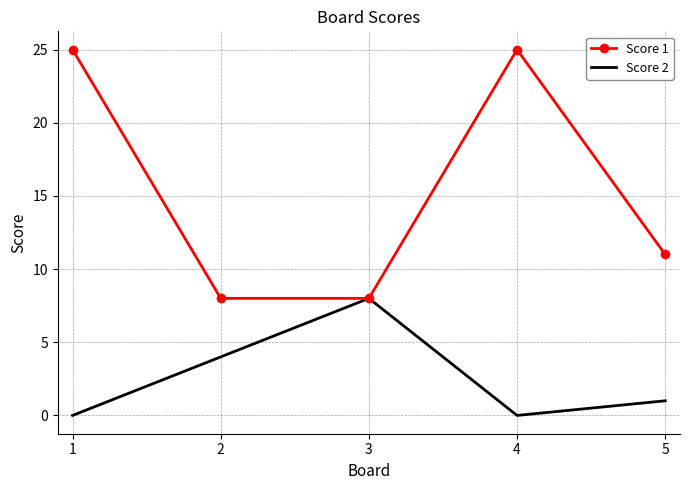

What is the maximum value for Score 2?

8